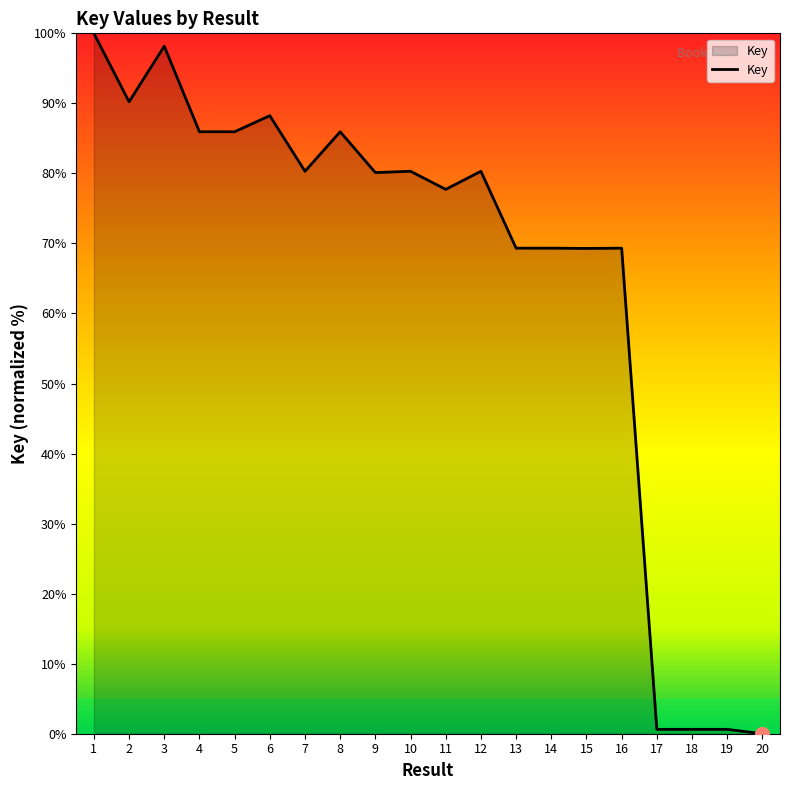

What is the ratio of the value at 9 to the value at 4?

0.9